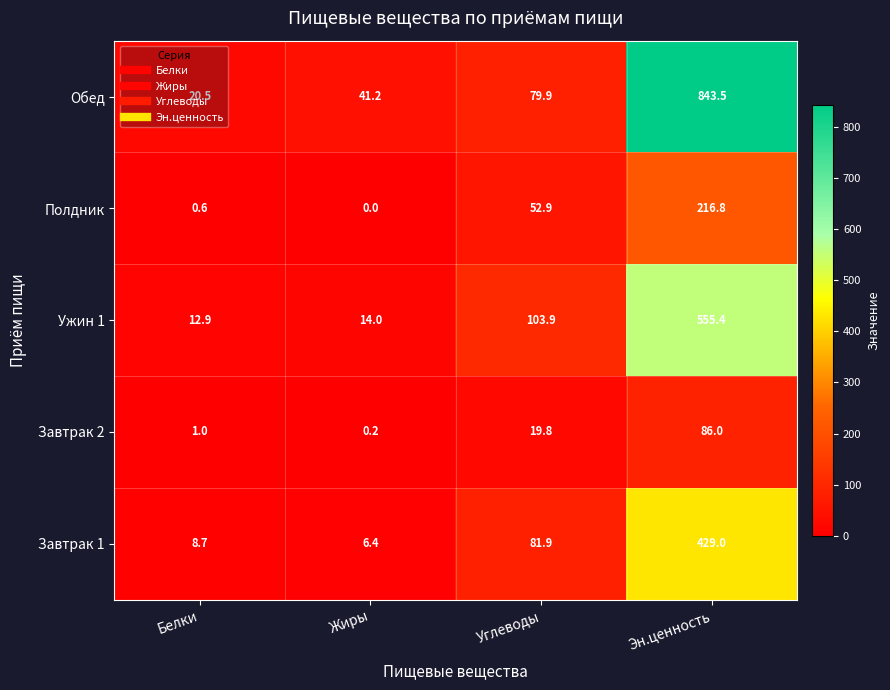

Which series has the largest total across all categories?

Обед